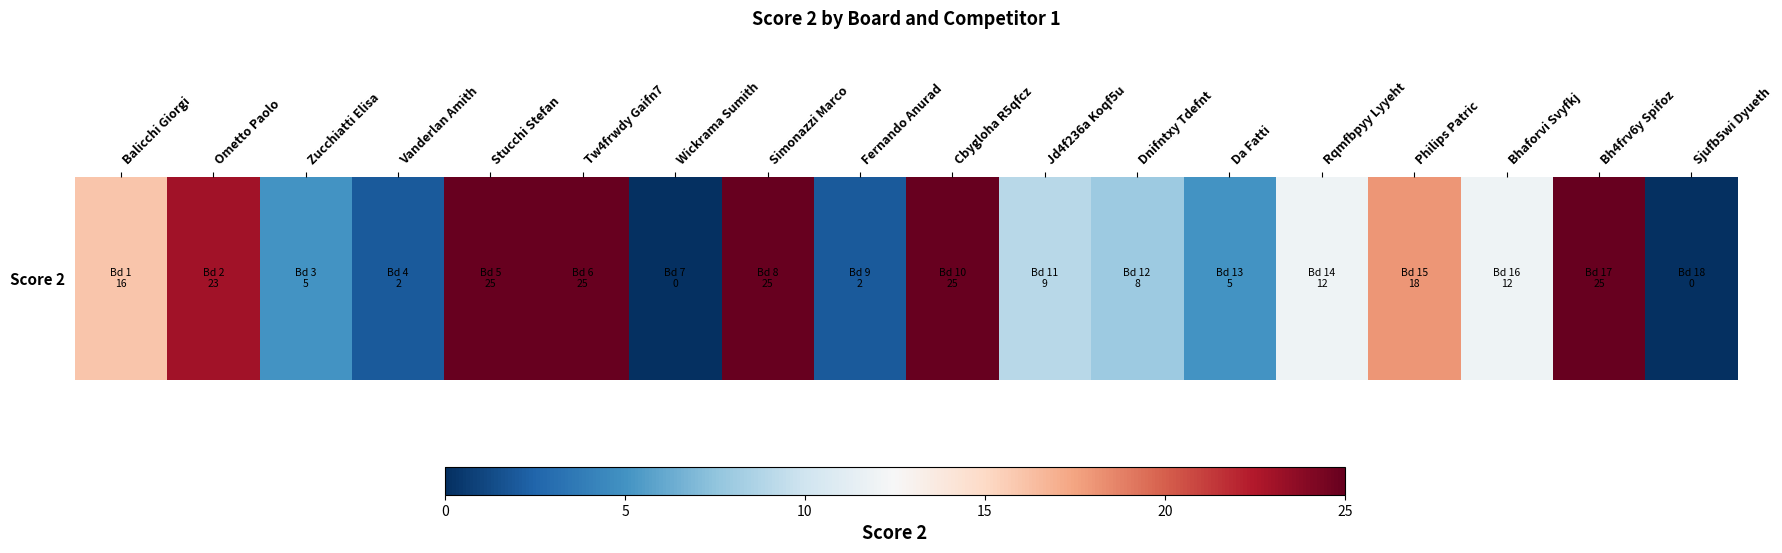

What is the average value?

13